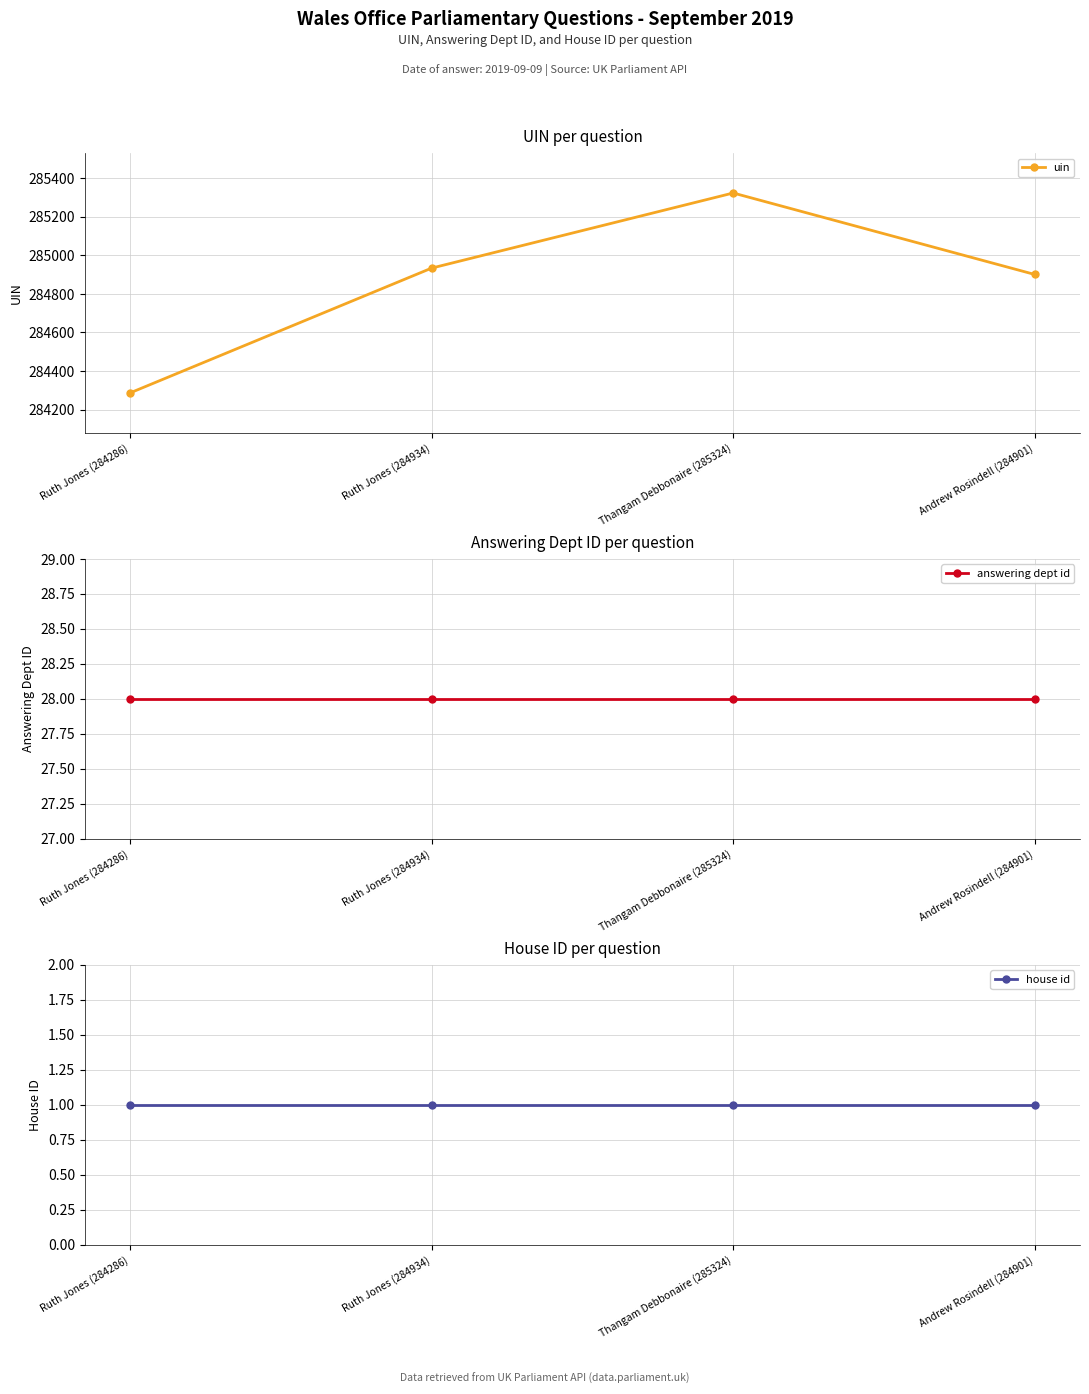

What are all the series names shown in the legend?

uin, answering dept id, house id